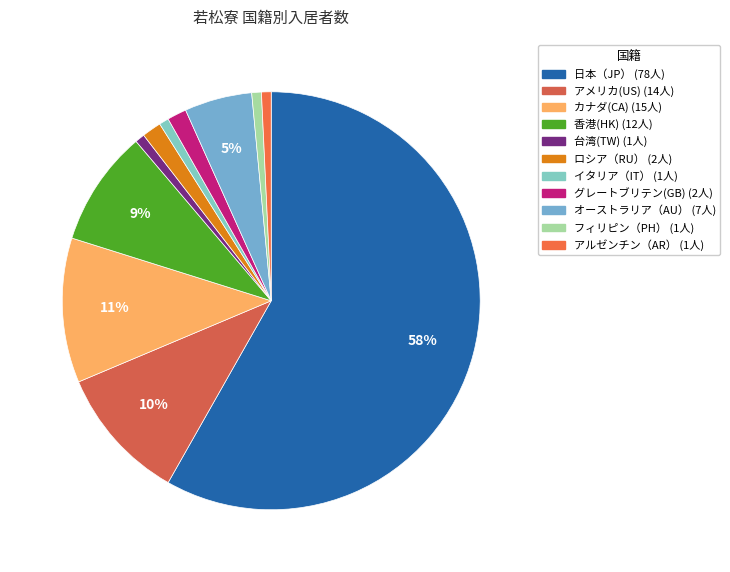

Rank the categories by value from lowest to highest.

台湾(TW), イタリア（IT）, フィリピン（PH）, アルゼンチン（AR）, ロシア（RU）, グレートブリテン(GB), オーストラリア（AU）, 香港(HK), アメリカ(US), カナダ(CA), 日本（JP）